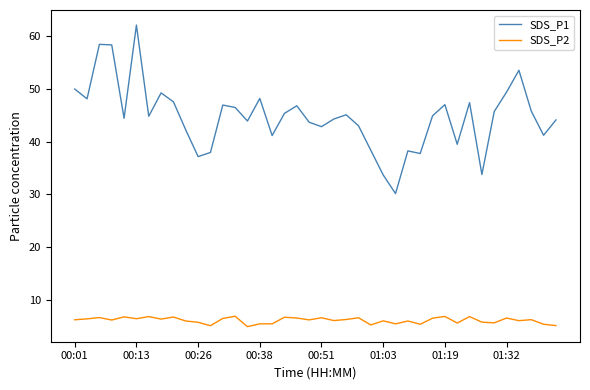

What is the smallest value displayed?

5.0